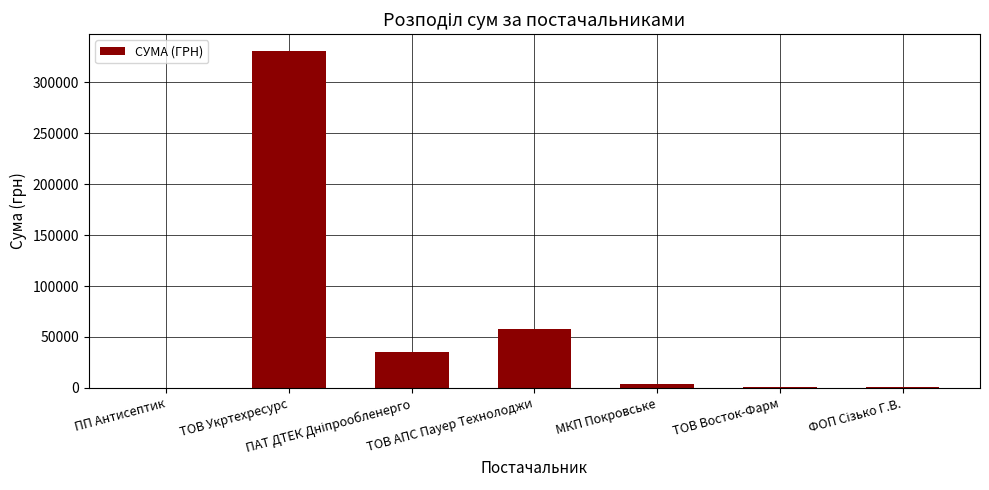

The value at МКП Покровське is 3888.8. True or false?

True